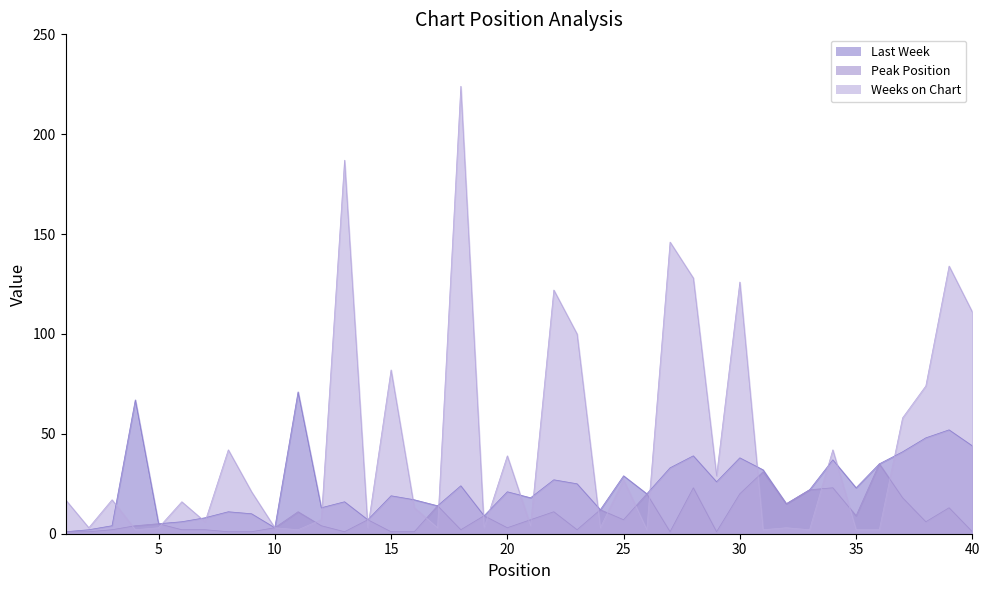

True or false: Last Week and Peak Position intersect in this chart.

False